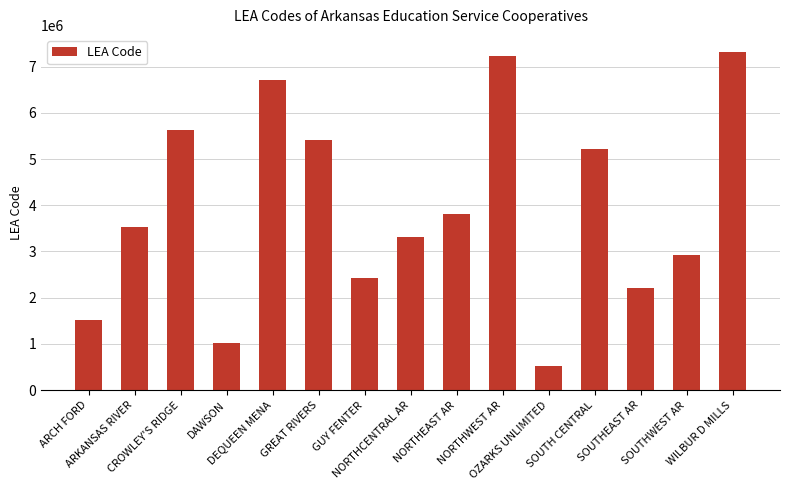

The value at CROWLEY'S RIDGE is 5620000. True or false?

True